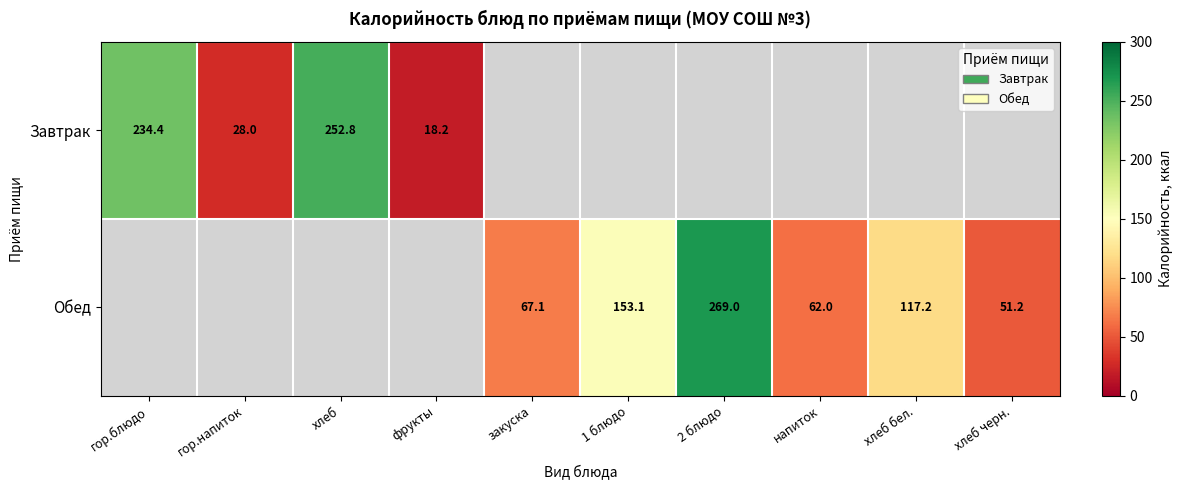

Between 1 блюдо and закуска, which is larger?

1 блюдо